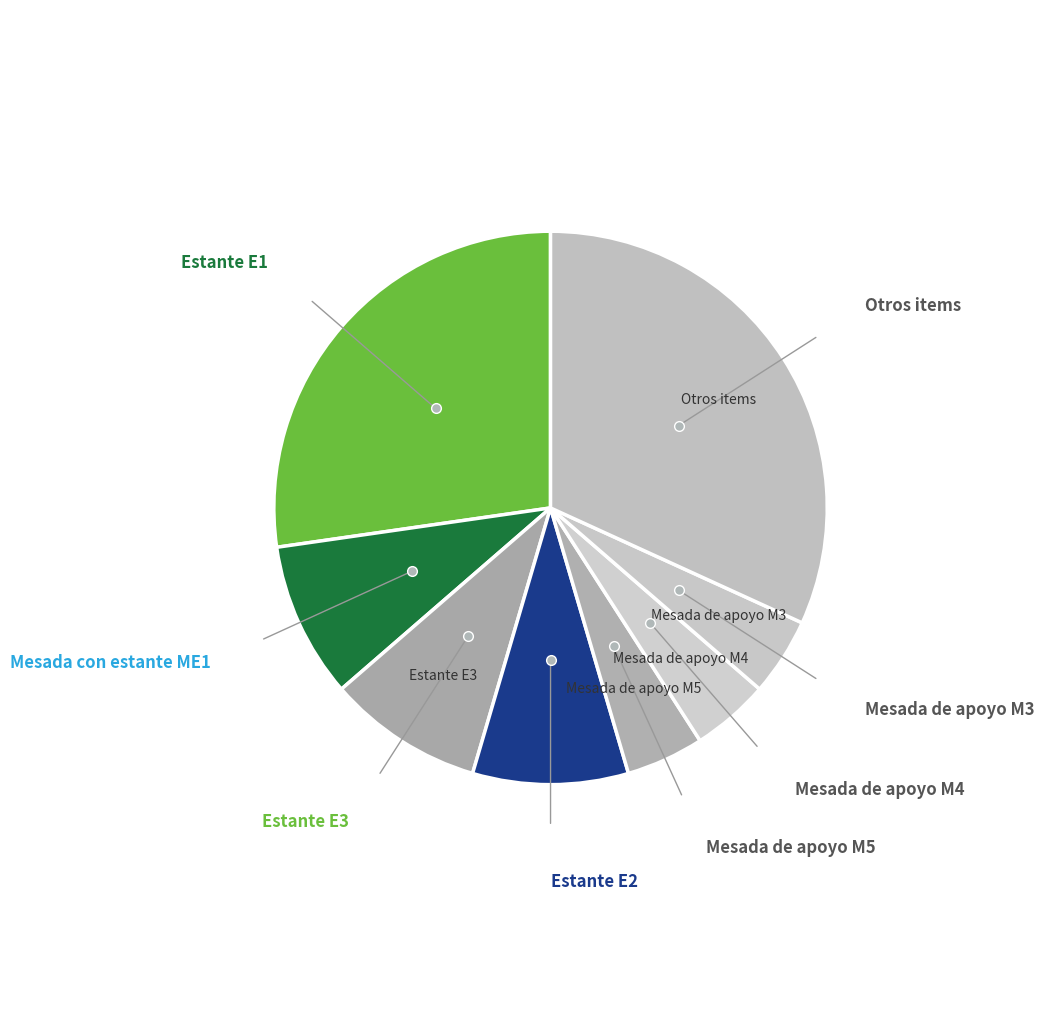

Count the number of slices in the pie.

8